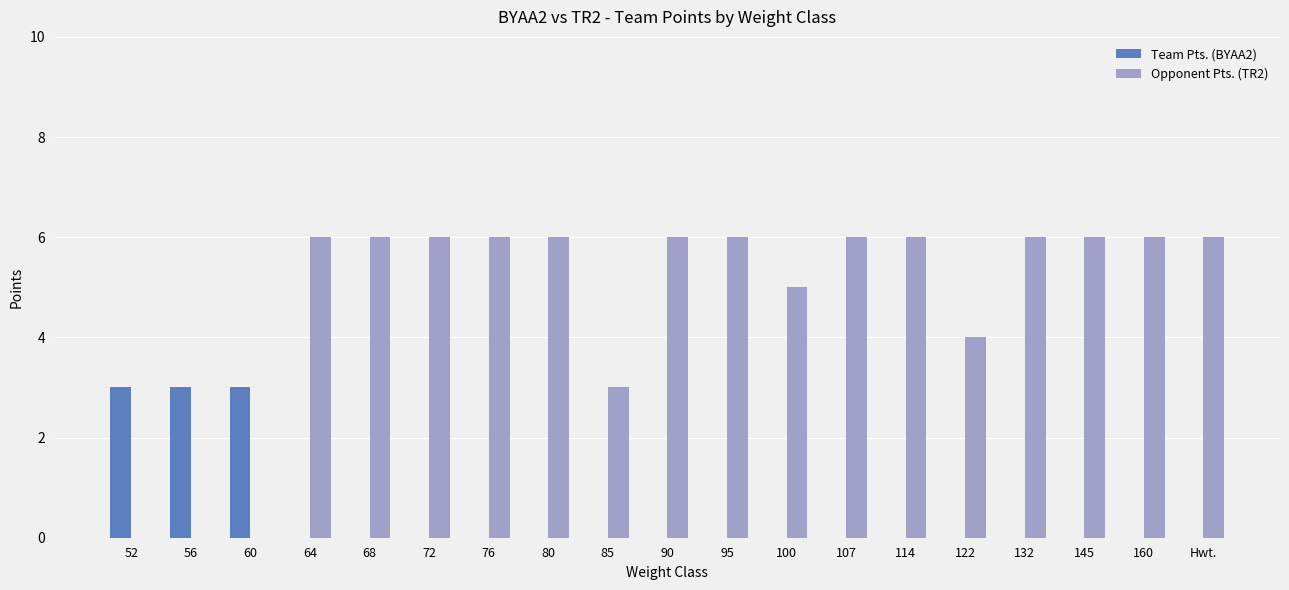

What is the maximum value shown in the chart?

6